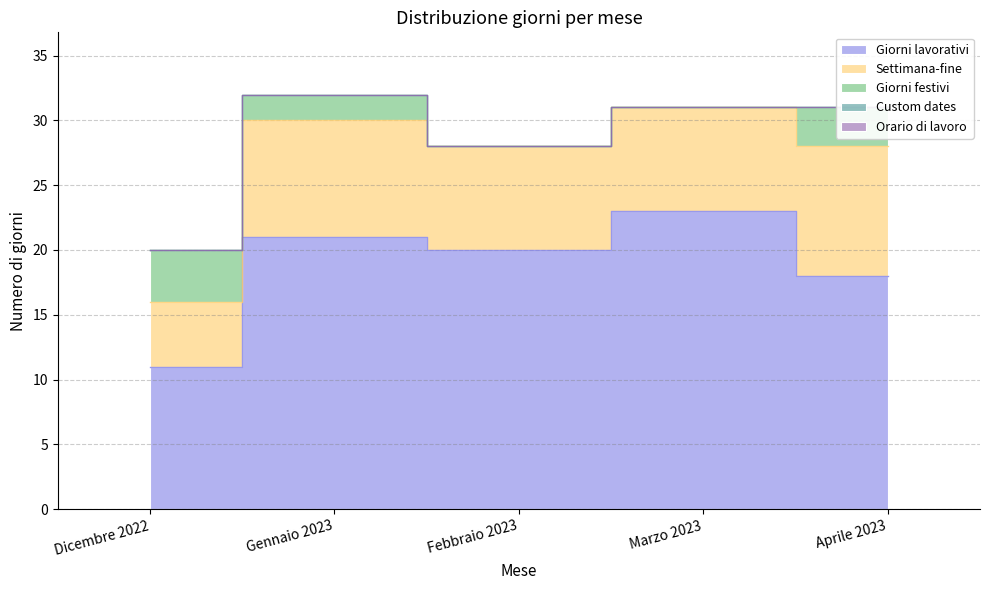

True or false: Giorni festivi has more than 1 points higher than both neighbors.

False